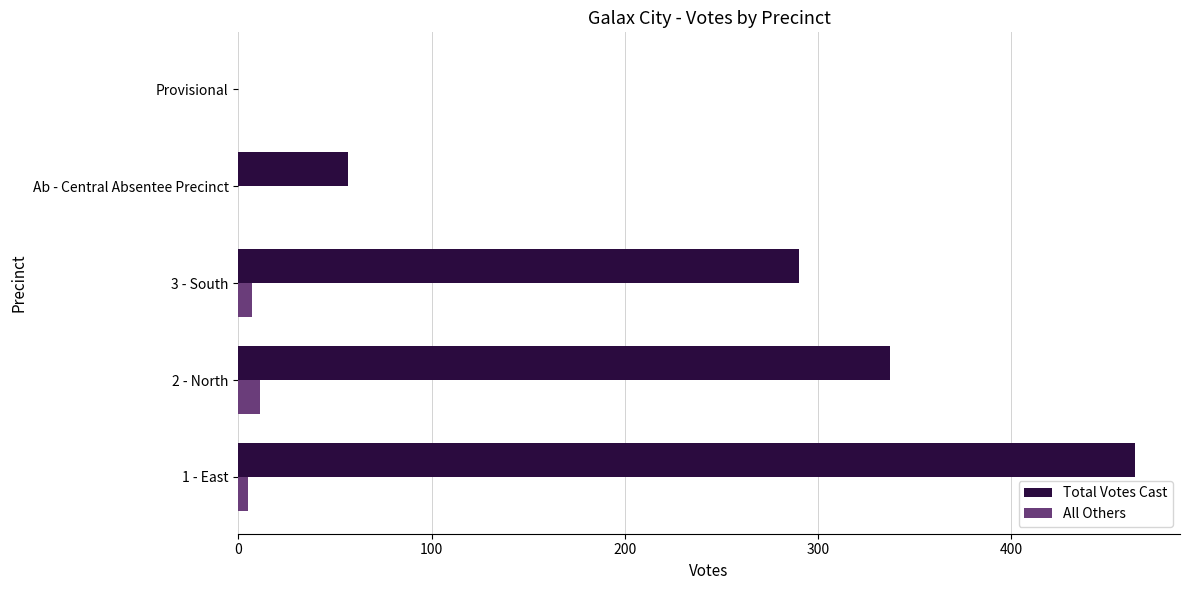

How many Total Votes Cast values are between 57 and 337?

3